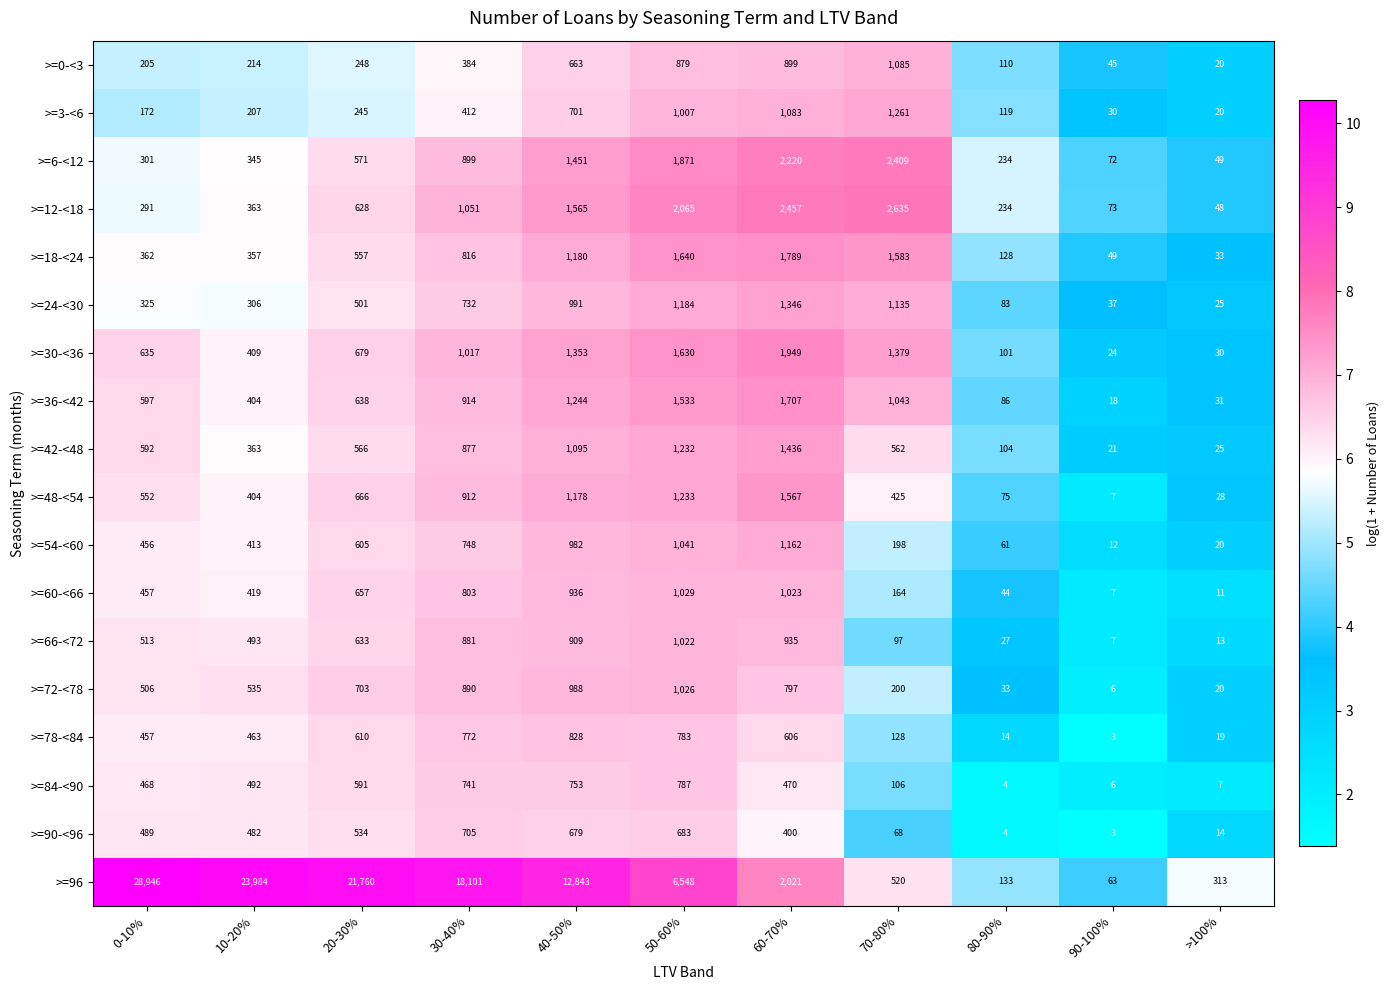

Which series has the largest total across all categories?

>=96